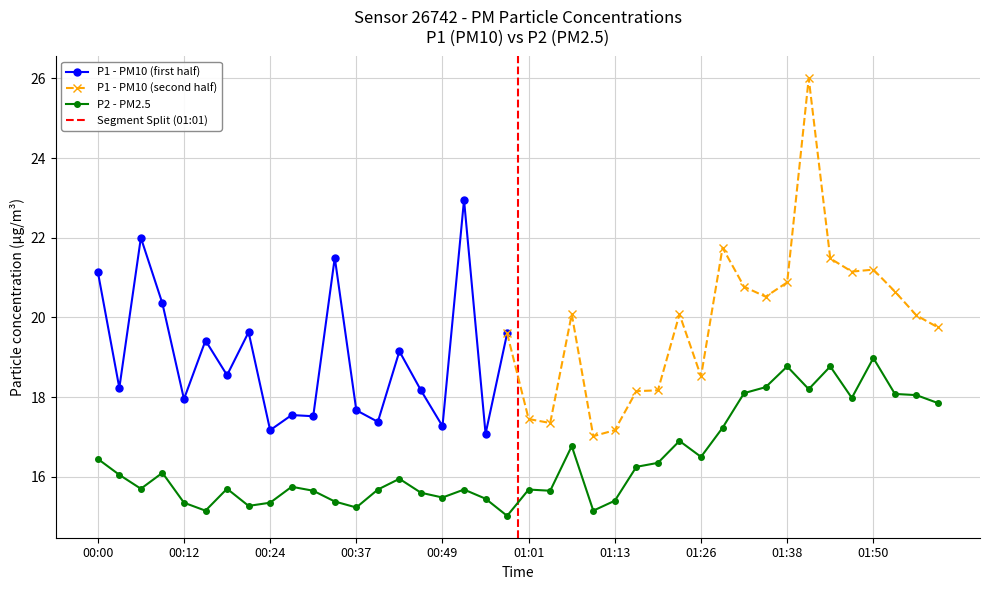

What is the label of the 19th point from the left?

00:55